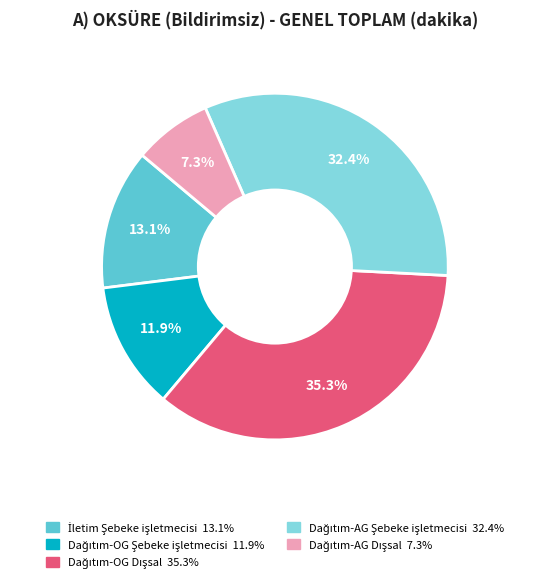

Is there a majority slice in this chart?

No